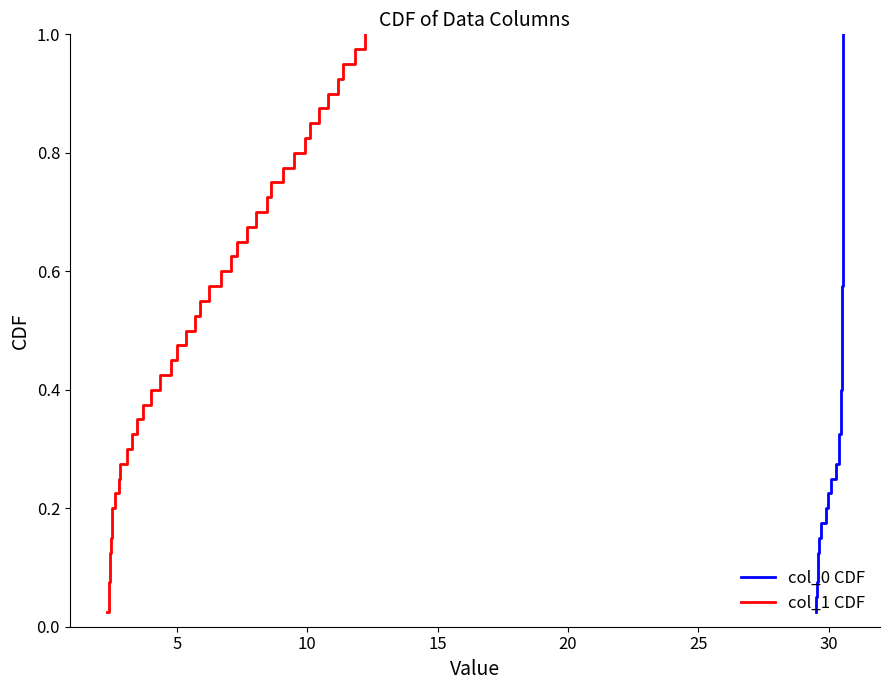

True or false: col_0 CDF has more than 2 points higher than both neighbors.

False